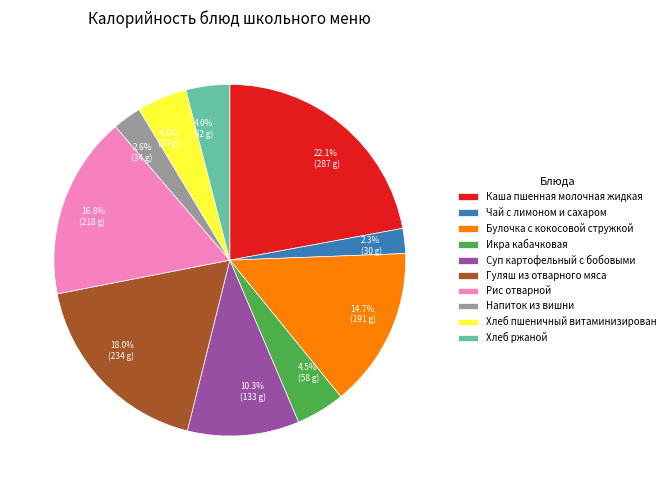

Count the number of slices in the pie.

10